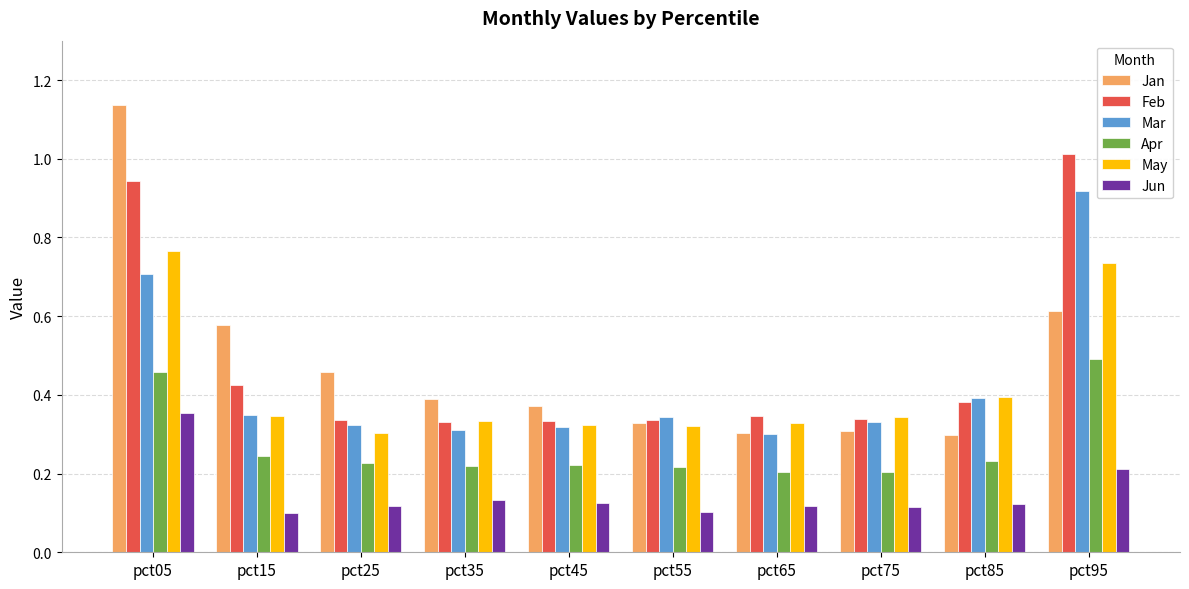

How many categories are shown in the chart?

10